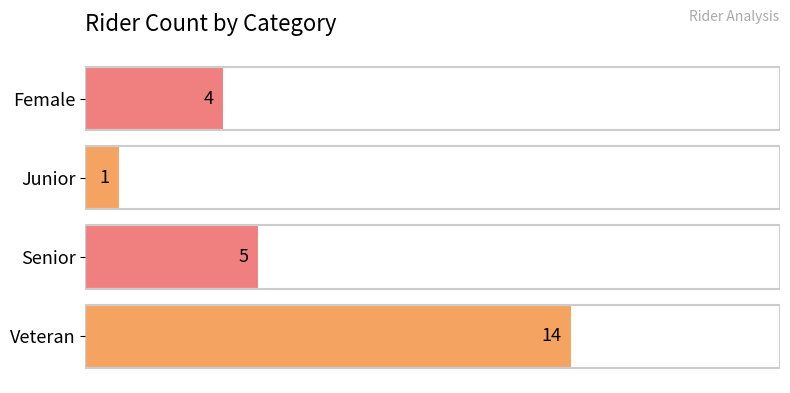

Reading top to bottom, what are all the values shown in this chart?

4	1	5	14